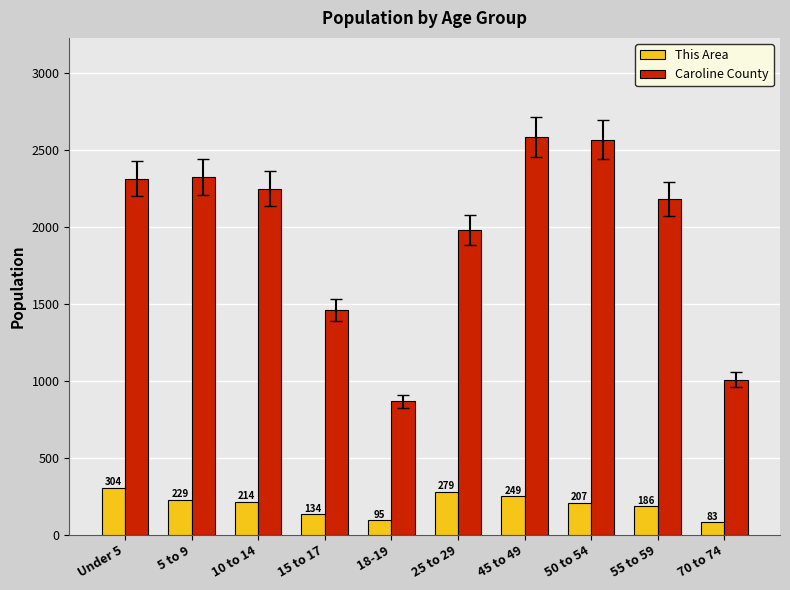

What is the smallest value displayed?

83